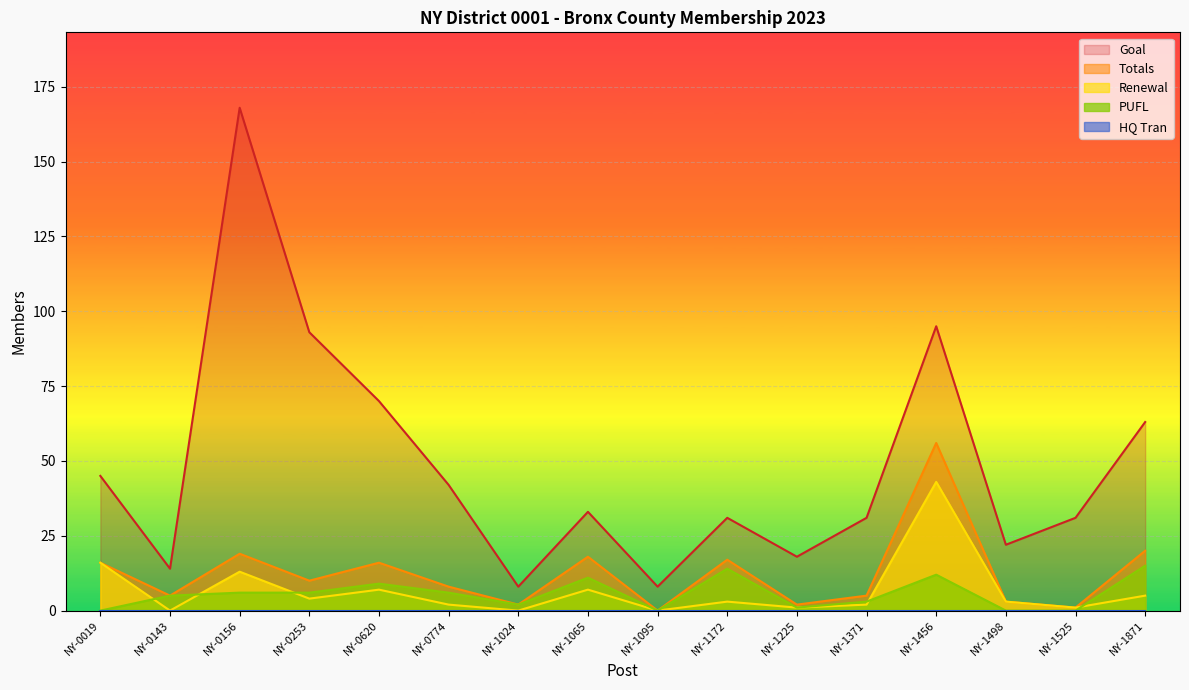

Which series has the largest range (max minus min)?

Goal